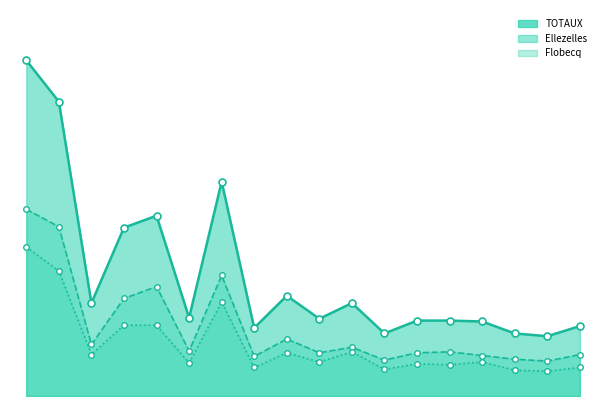

True or false: Ellezelles has more than 1 points higher than both neighbors.

True